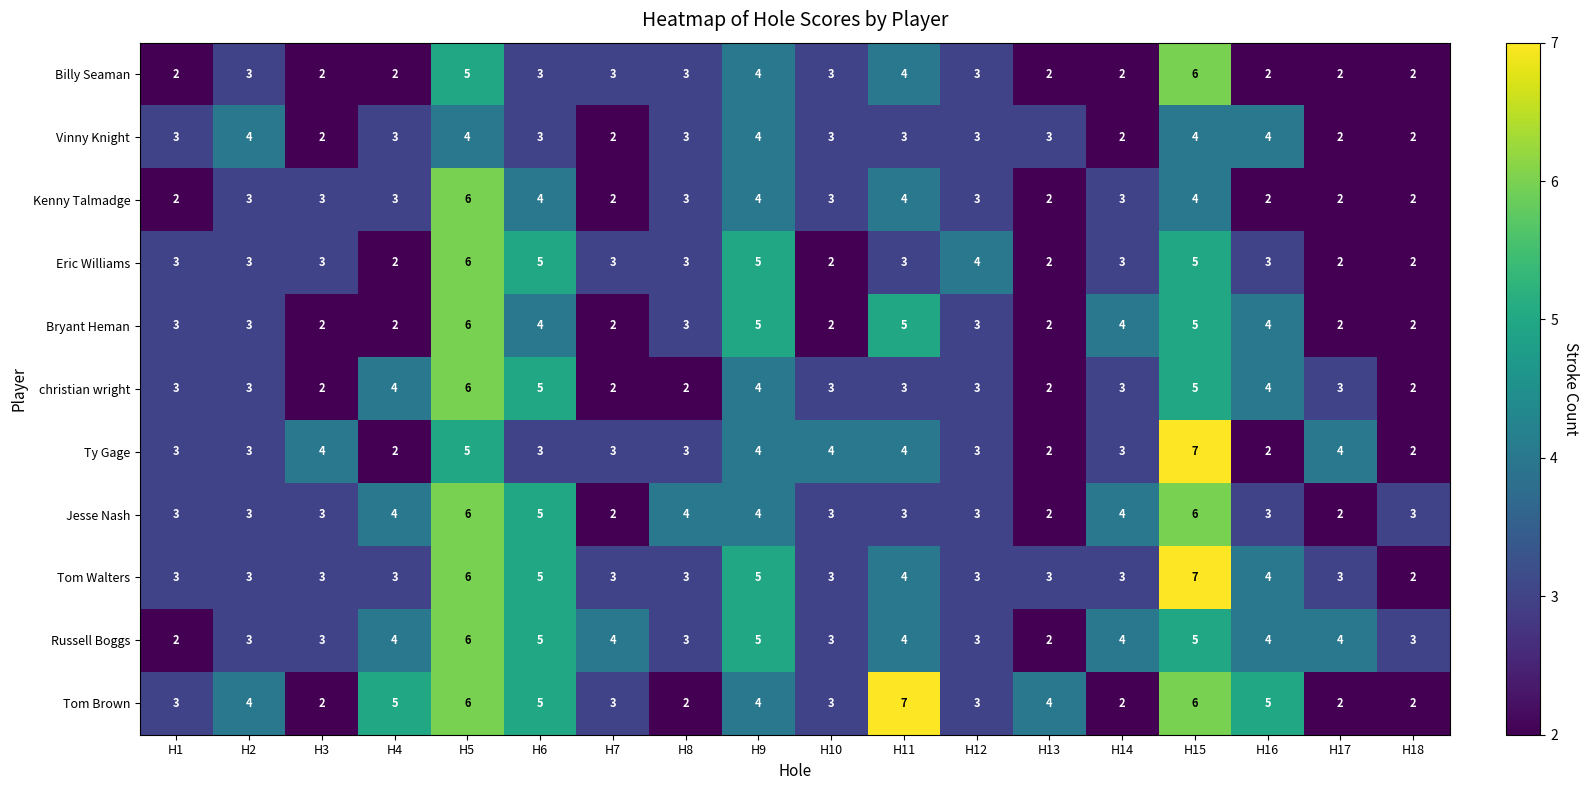

How many values in the Tom Brown series are below 4?

9